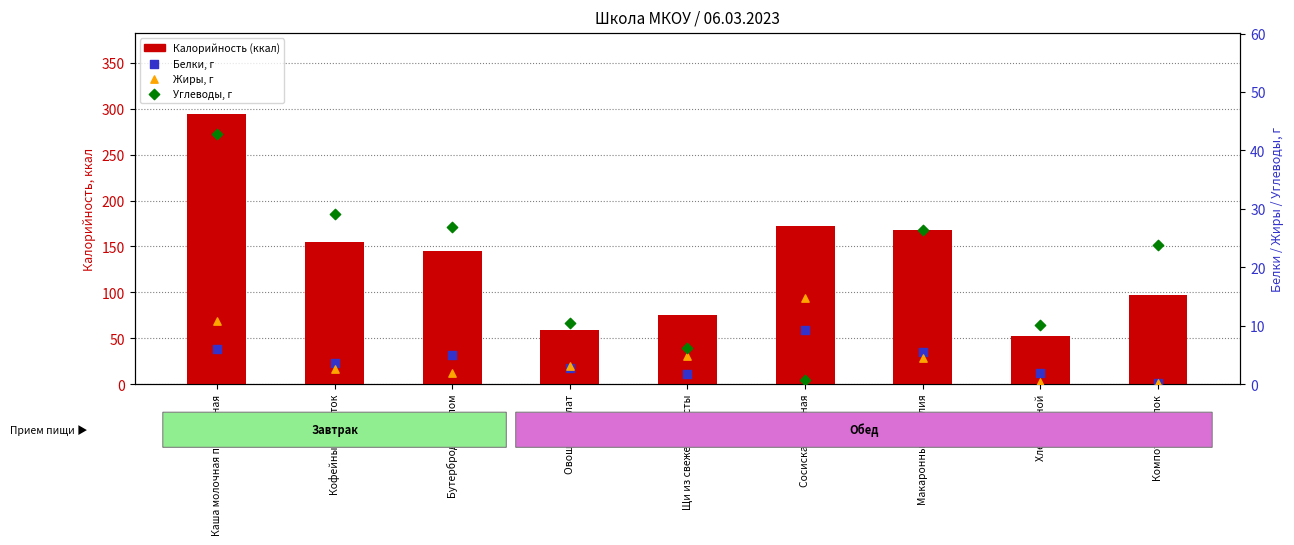

What are all the series names shown in the legend?

Калорийность (ккал), Белки, г, Жиры, г, Углеводы, г